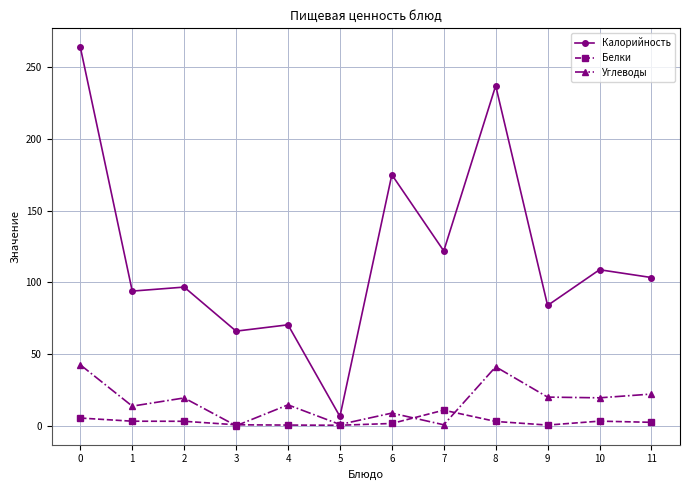

How many lines are shown in the chart?

3